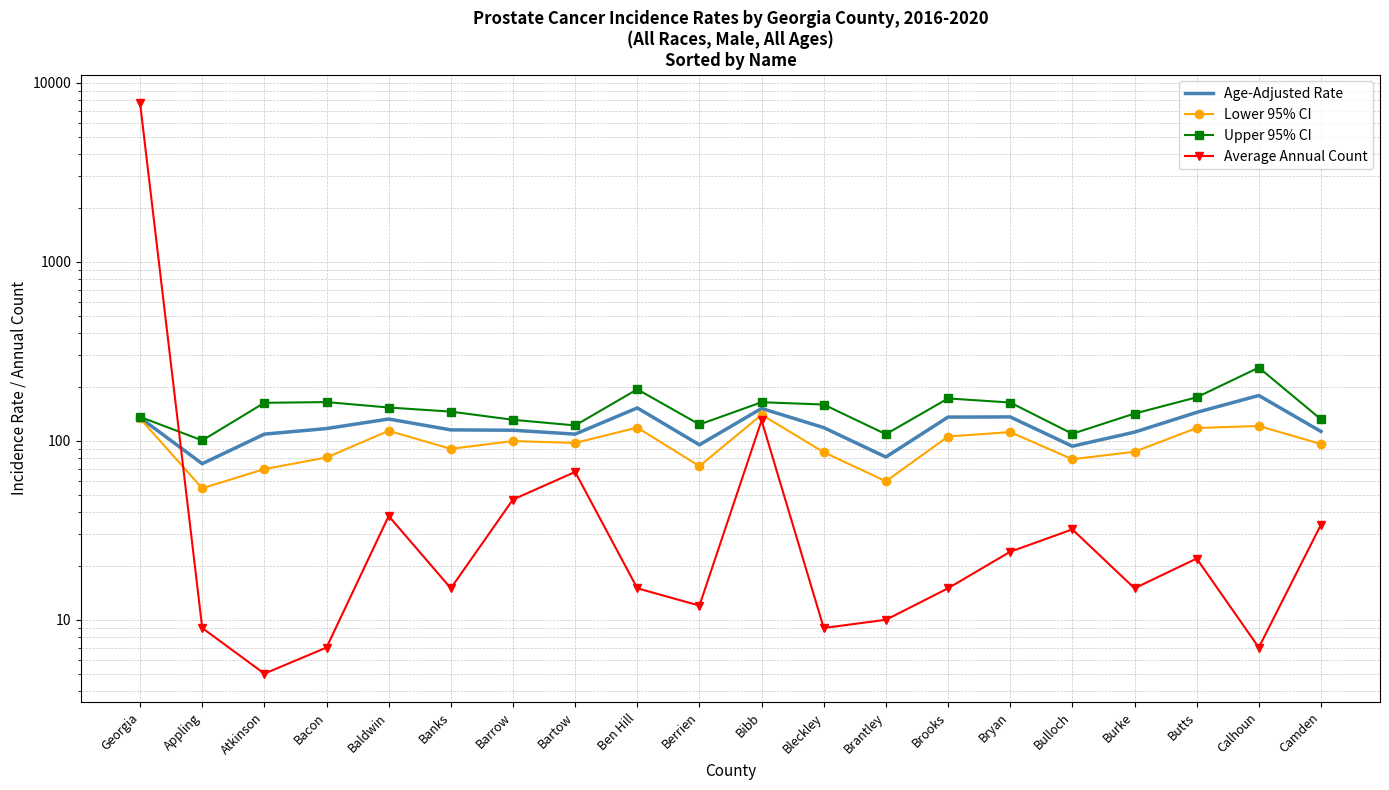

What is the average value of the Average Annual Count series?

411.2